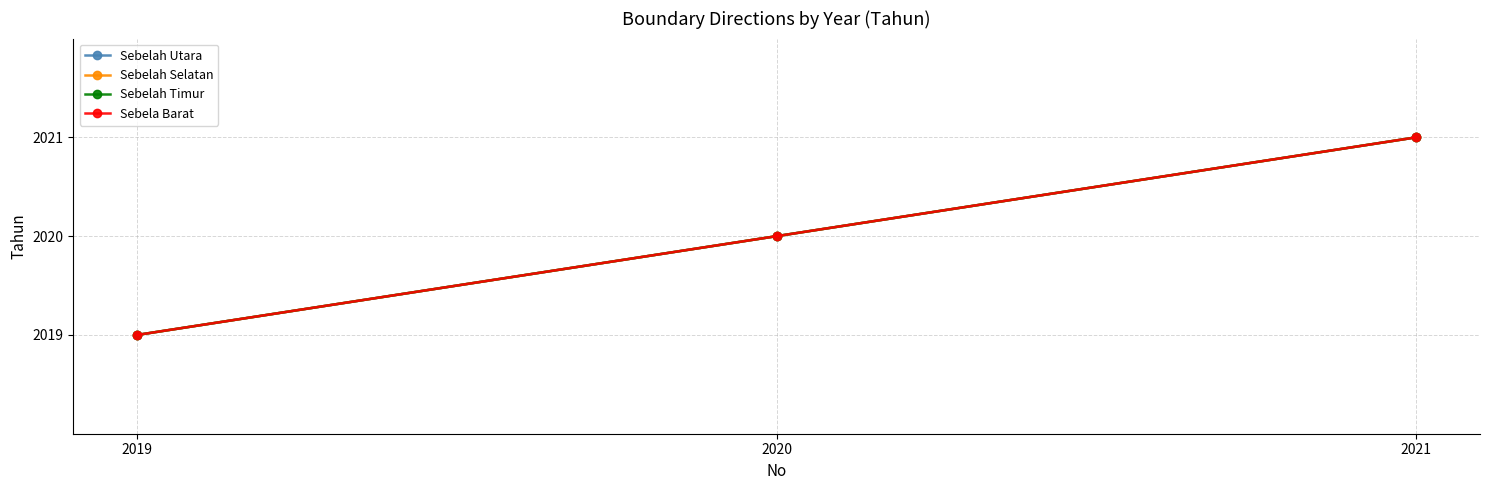

Is this an area chart (filled region under the line)?

No